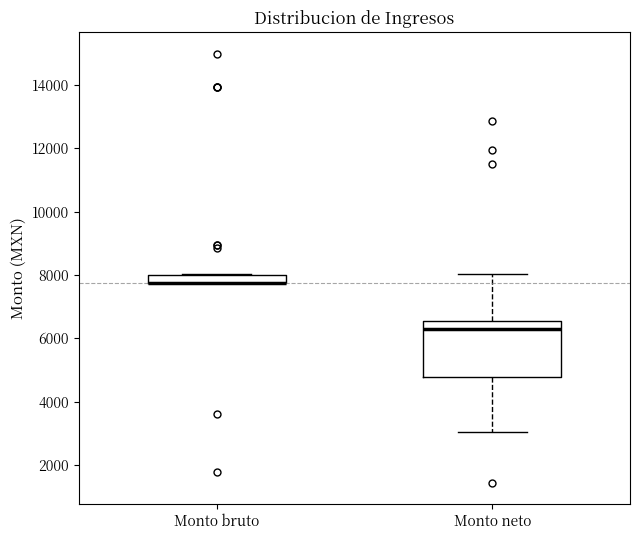

Where is the upper edge of the box for Monto bruto on the y-axis? The values are not printed on the chart, so give them approximately, as read against the axis.

8000